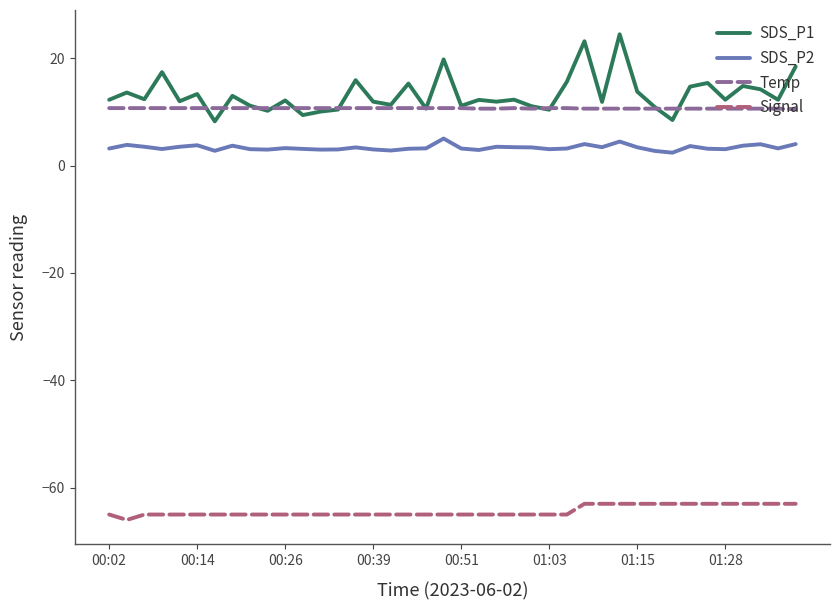

What is the lowest value of the Signal series?

-66.0